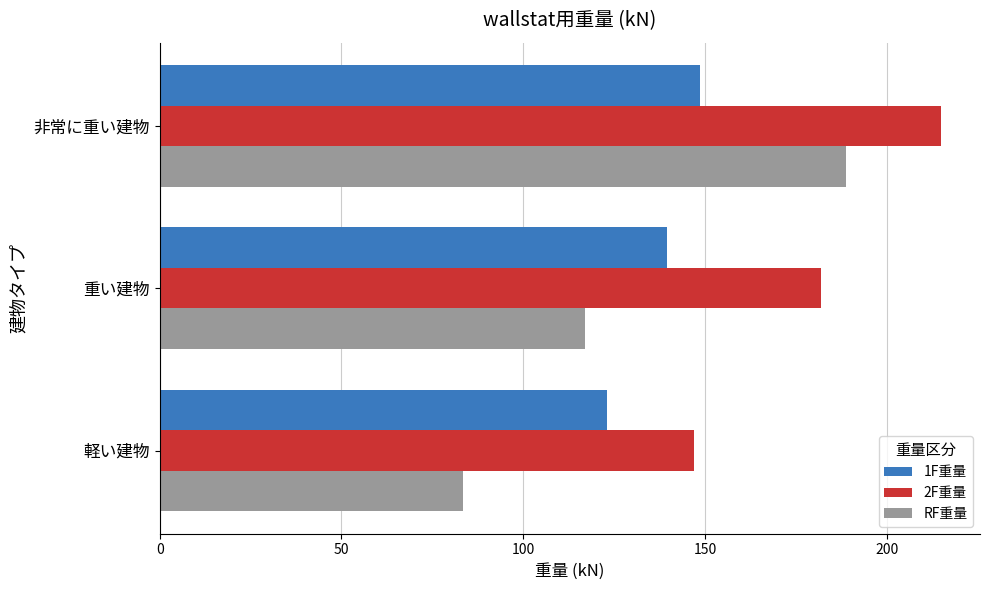

At which label is 1F重量 closest to 135?

重い建物